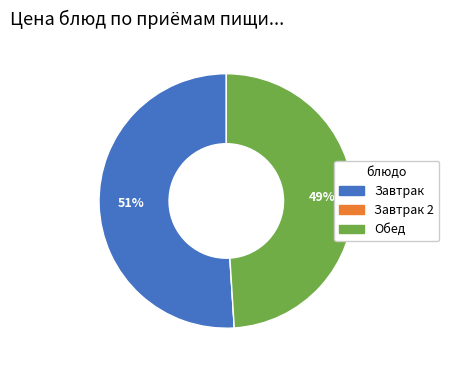

Which has a higher value, Завтрак or Обед?

Завтрак